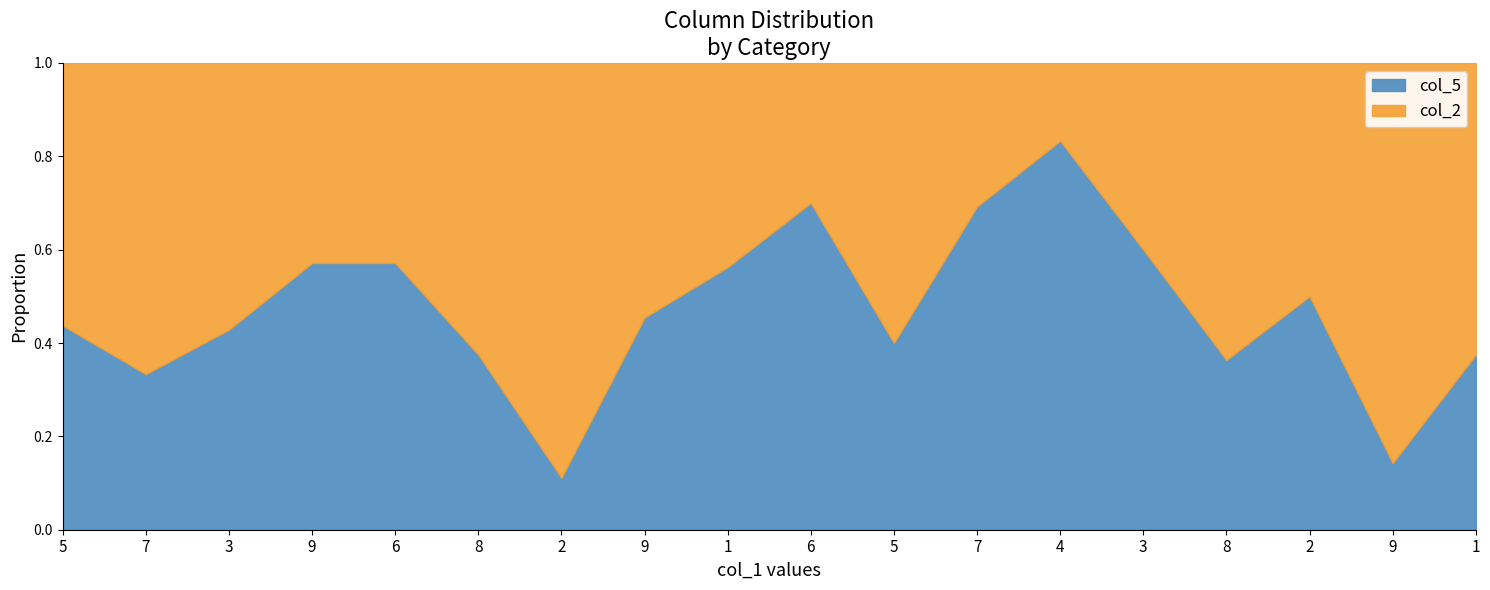

Where is col_5 nearest to the value 5?

9